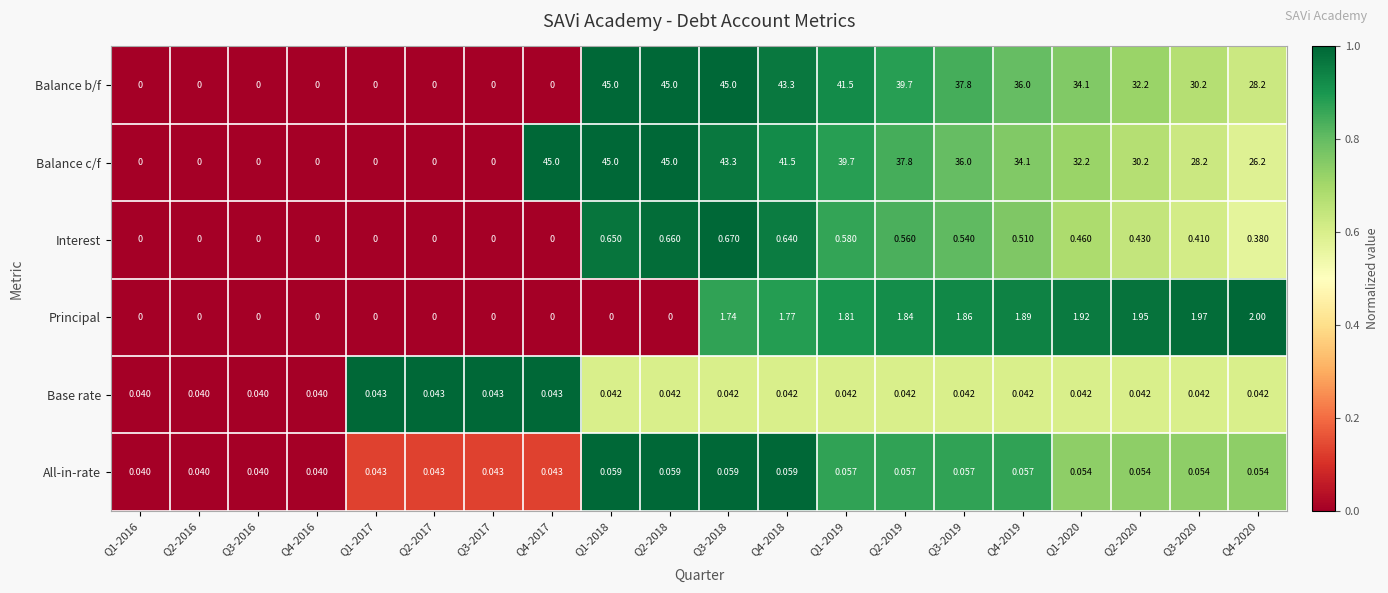

Which series changed the most between Q3-2016 and Q4-2019?

Balance b/f